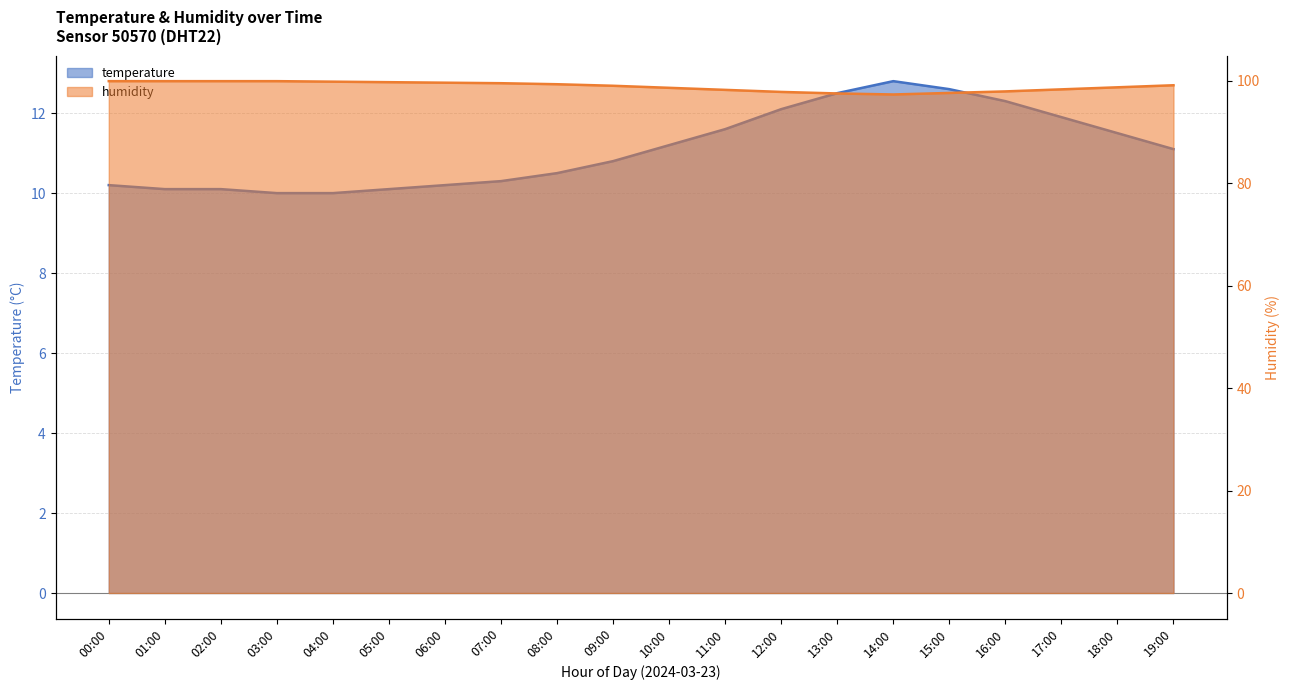

Where does the temperature series first go above 11?

10:00